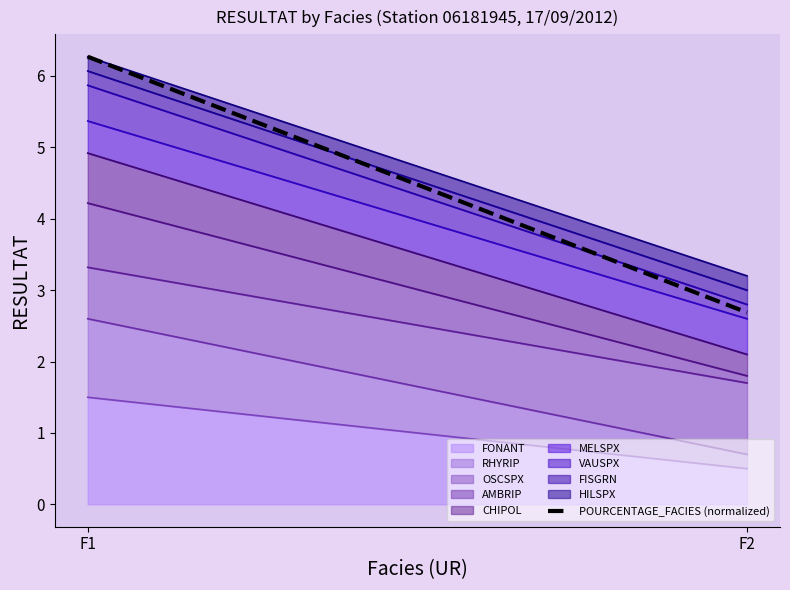

Where is the data nearest to the value 4?

F2